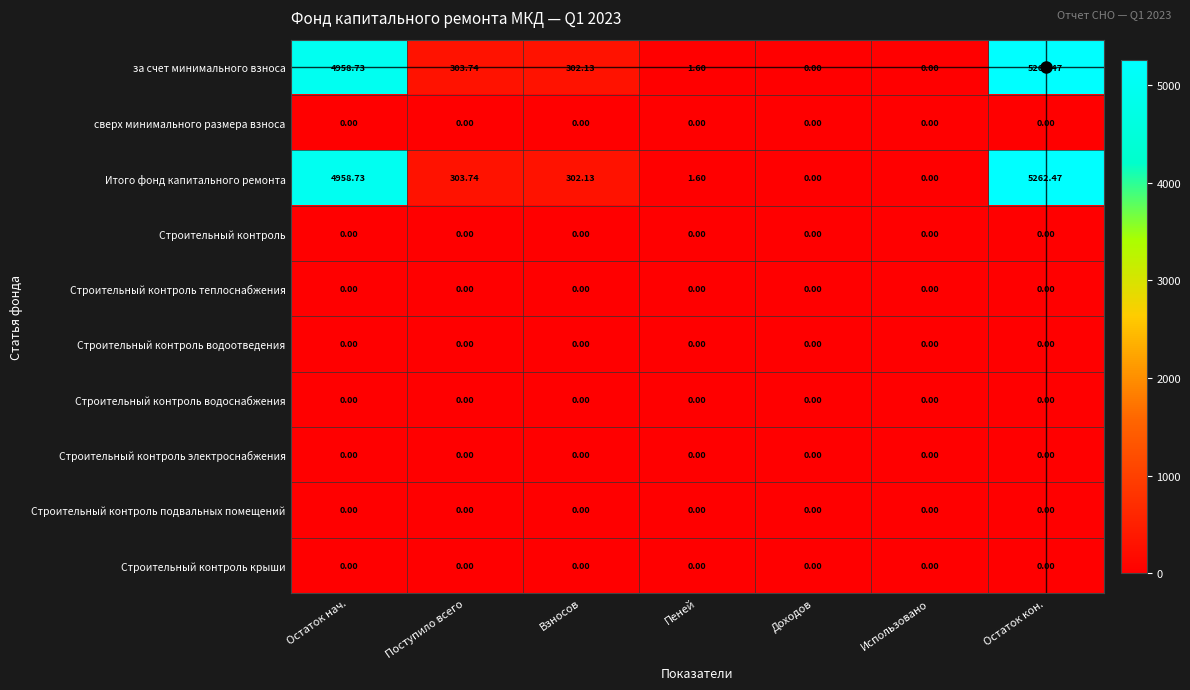

Is the value of Итого фонд капитального ремонта at Поступило всего greater than the value of Строительный контроль крыши at Поступило всего?

Yes